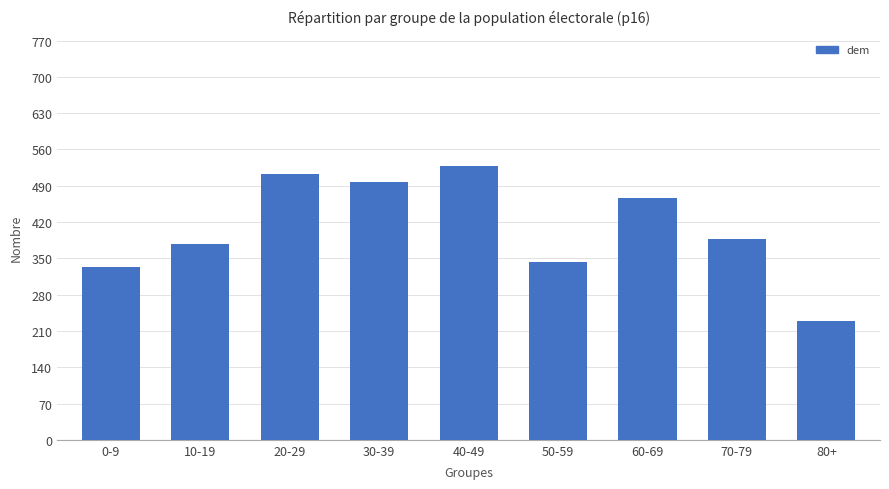

Between 70-79 and 50-59, which is larger?

70-79